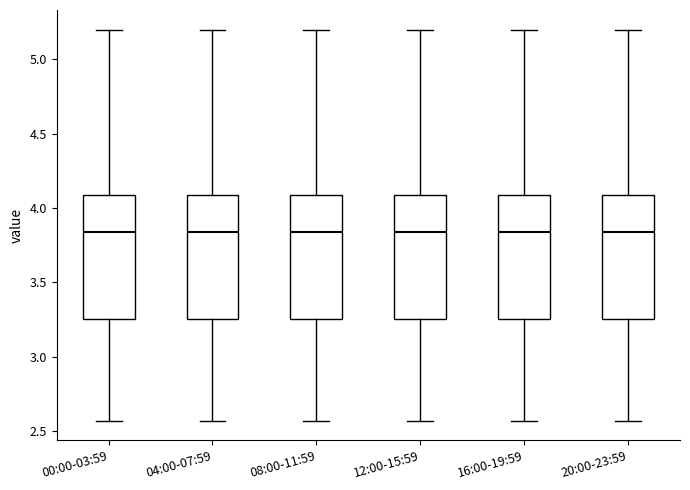

Where is the lower edge of the box for 12:00-15:59 on the y-axis? The values are not printed on the chart, so give them approximately, as read against the axis.

3.25